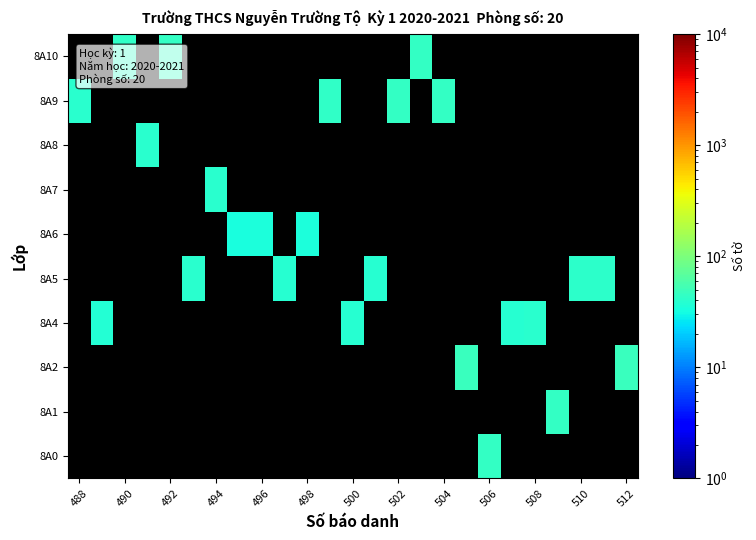

What is the difference between the highest and lowest values at 492?

45